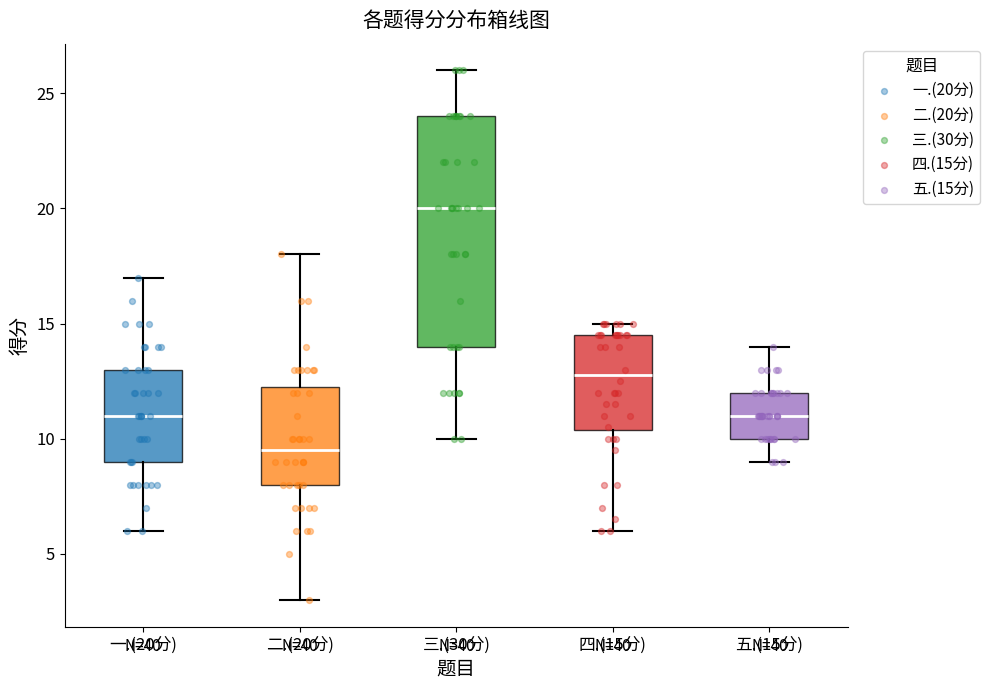

Comparing the boxes themselves (not the whiskers), which one is the tallest?

三.(30分)